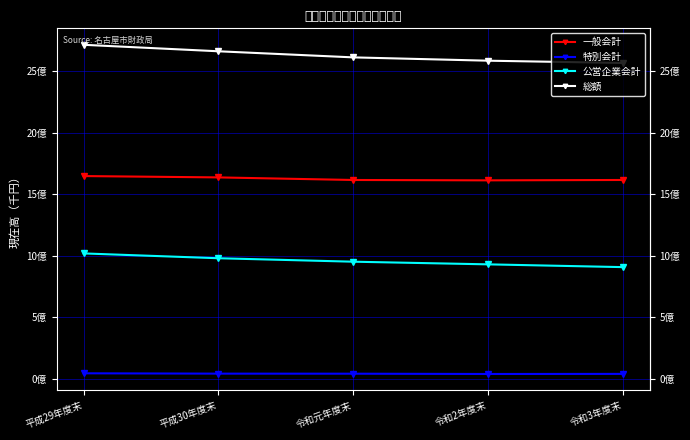

What is the difference between the 特別会計 values at 平成30年度末 and 令和3年度末?

2079938